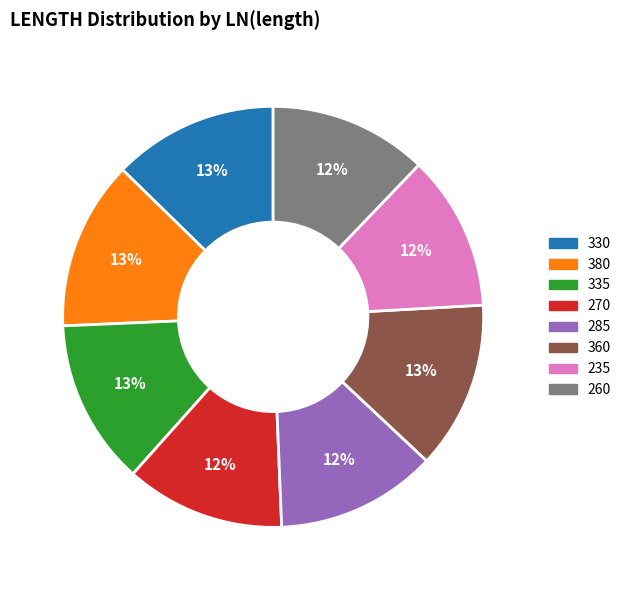

Count the number of slices in the pie.

8